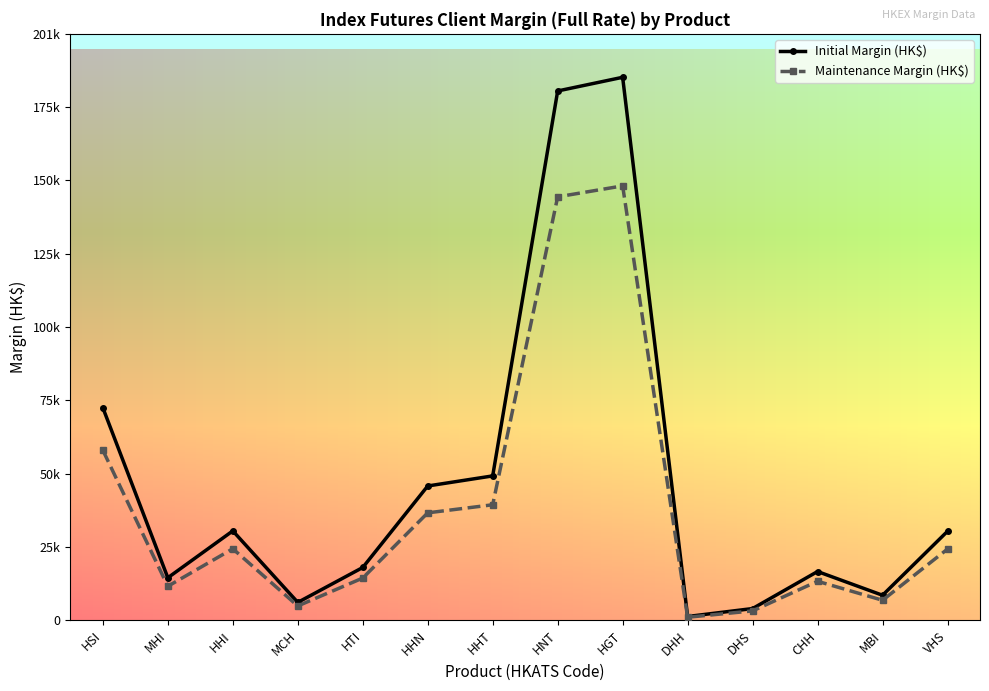

True or false: Initial Margin (HK$) and Maintenance Margin (HK$) cross at least once.

False